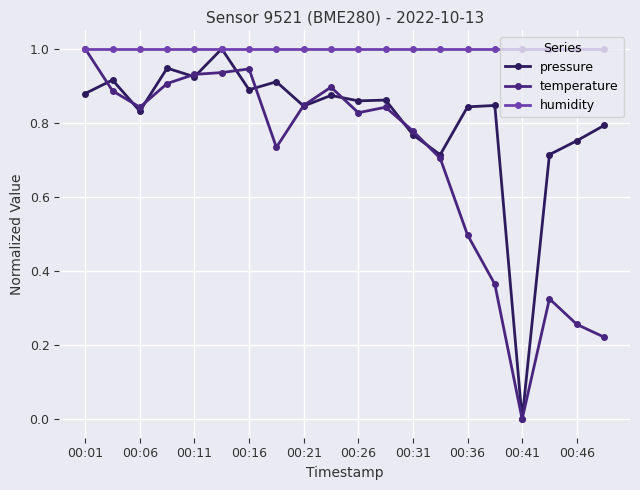

What are all the series names shown in the legend?

pressure, temperature, humidity